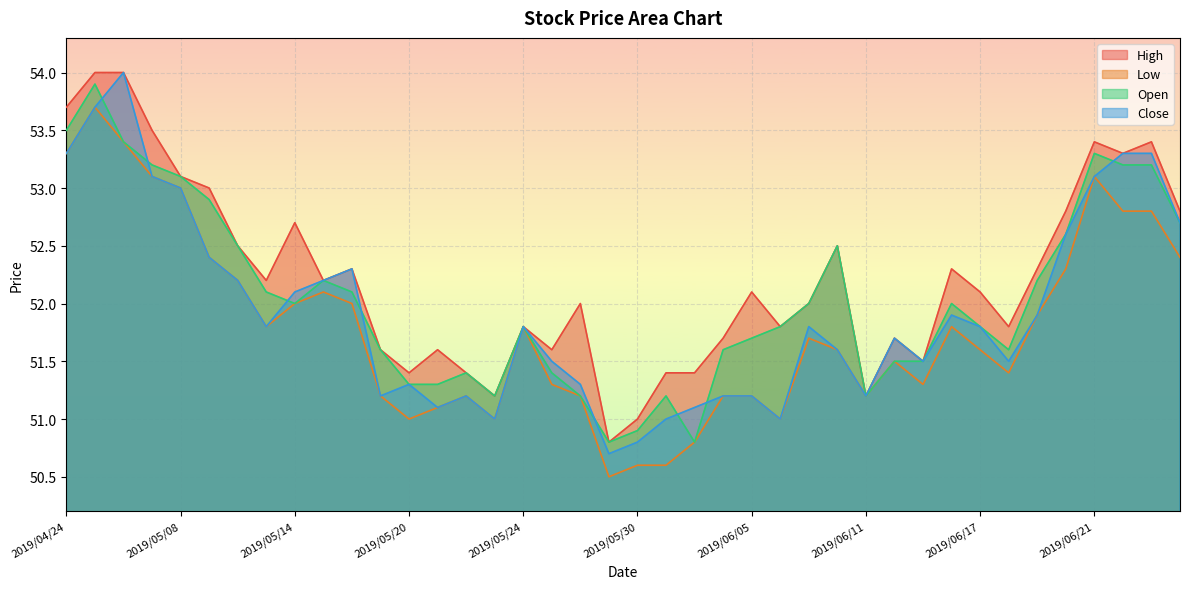

What is the difference between the highest and lowest values at 2019/05/23?

0.2